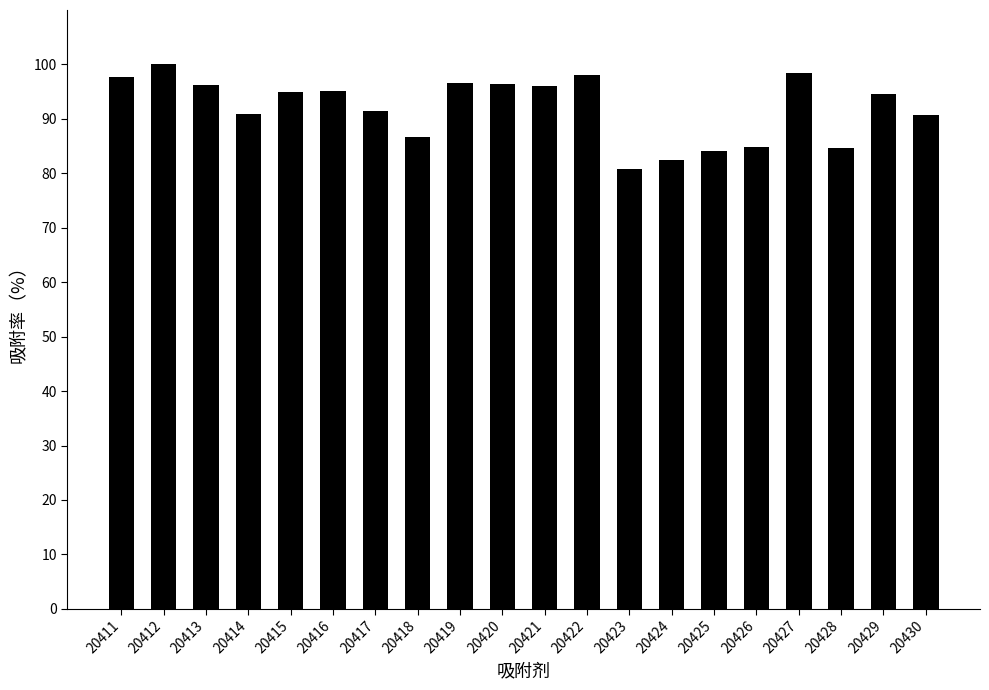

How many distinct data groups are displayed?

1